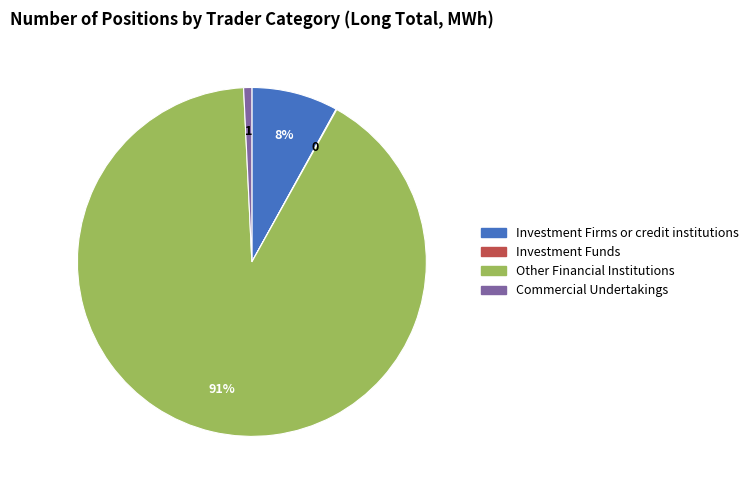

To the nearest percent, what is the difference between the largest and smallest slice percentages?

91%